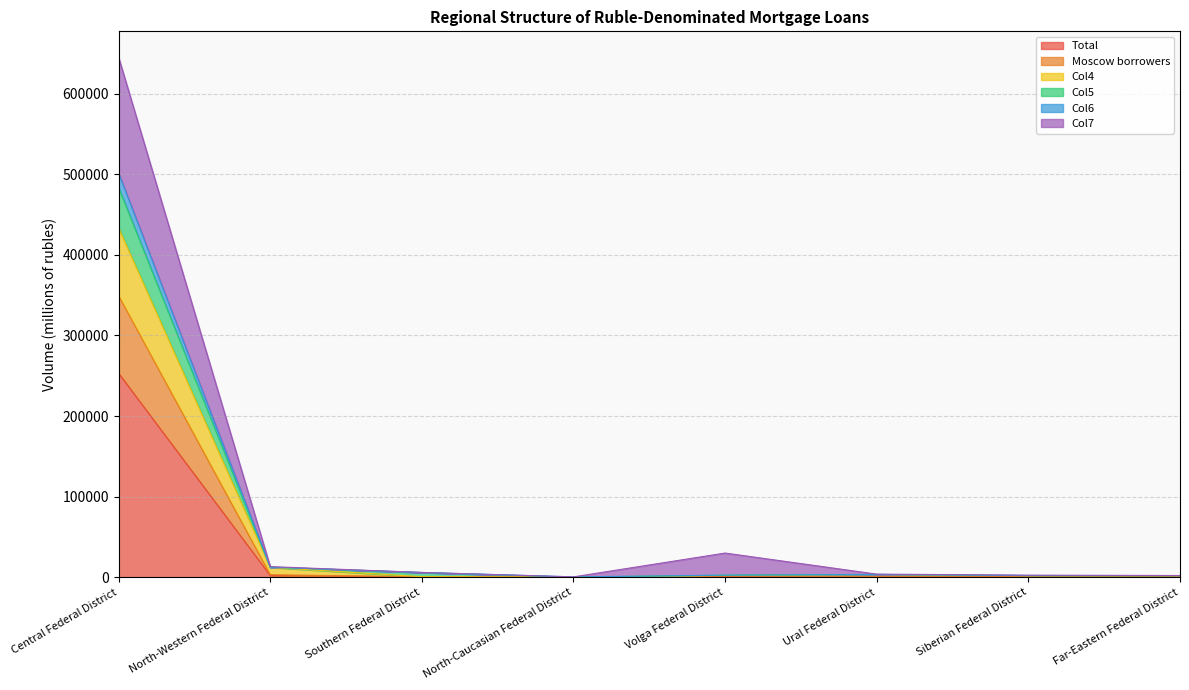

Reading left to right, what are all the values shown in this chart?

Total: Central Federal District=253034	North-Western Federal District=2086	Southern Federal District=313	North-Caucasian Federal District=39	Volga Federal District=905	Ural Federal District=545	Siberian Federal District=815	Far-Eastern Federal District=344
Moscow borrowers: Central Federal District=349136	North-Western Federal District=2996	Southern Federal District=492	North-Caucasian Federal District=48	Volga Federal District=1391	Ural Federal District=762	Siberian Federal District=1138	Far-Eastern Federal District=589
Col4: Central Federal District=433553	North-Western Federal District=12164	Southern Federal District=623	North-Caucasian Federal District=53	Volga Federal District=2218	Ural Federal District=3262	Siberian Federal District=1794	Far-Eastern Federal District=1838
Col5: Central Federal District=501382	North-Western Federal District=12425	Southern Federal District=5862	North-Caucasian Federal District=377	Volga Federal District=2509	Ural Federal District=3410	Siberian Federal District=1973	Far-Eastern Federal District=1902
Col6: Central Federal District=483592	North-Western Federal District=12345	Southern Federal District=5665	North-Caucasian Federal District=53	Volga Federal District=2436	Ural Federal District=3382	Siberian Federal District=1938	Far-Eastern Federal District=1893
Col7: Central Federal District=645074	North-Western Federal District=13117	Southern Federal District=5878	North-Caucasian Federal District=406	Volga Federal District=29938	Ural Federal District=3785	Siberian Federal District=2526	Far-Eastern Federal District=2076